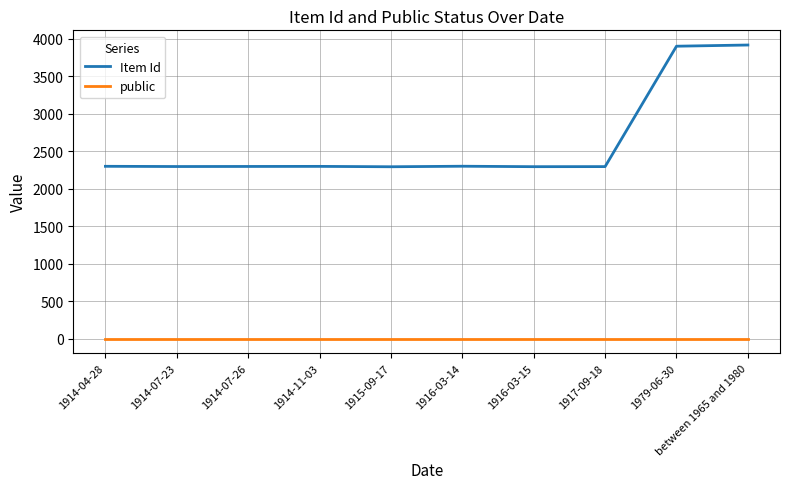

The value of public at 1916-03-15 is 1. True or false?

True